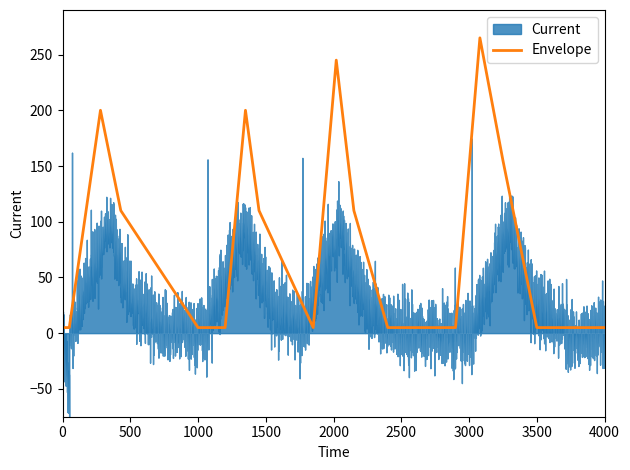

The chart shows a value of 50 at 9. True or false?

False